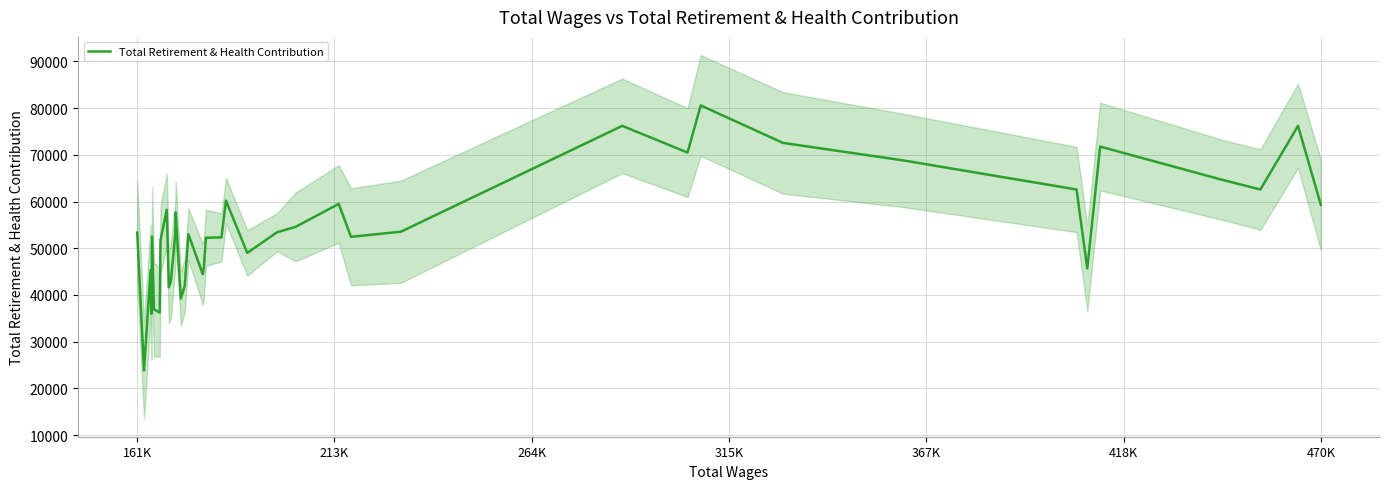

What is the maximum value for Total Retirement & Health Contribution?

80591.7